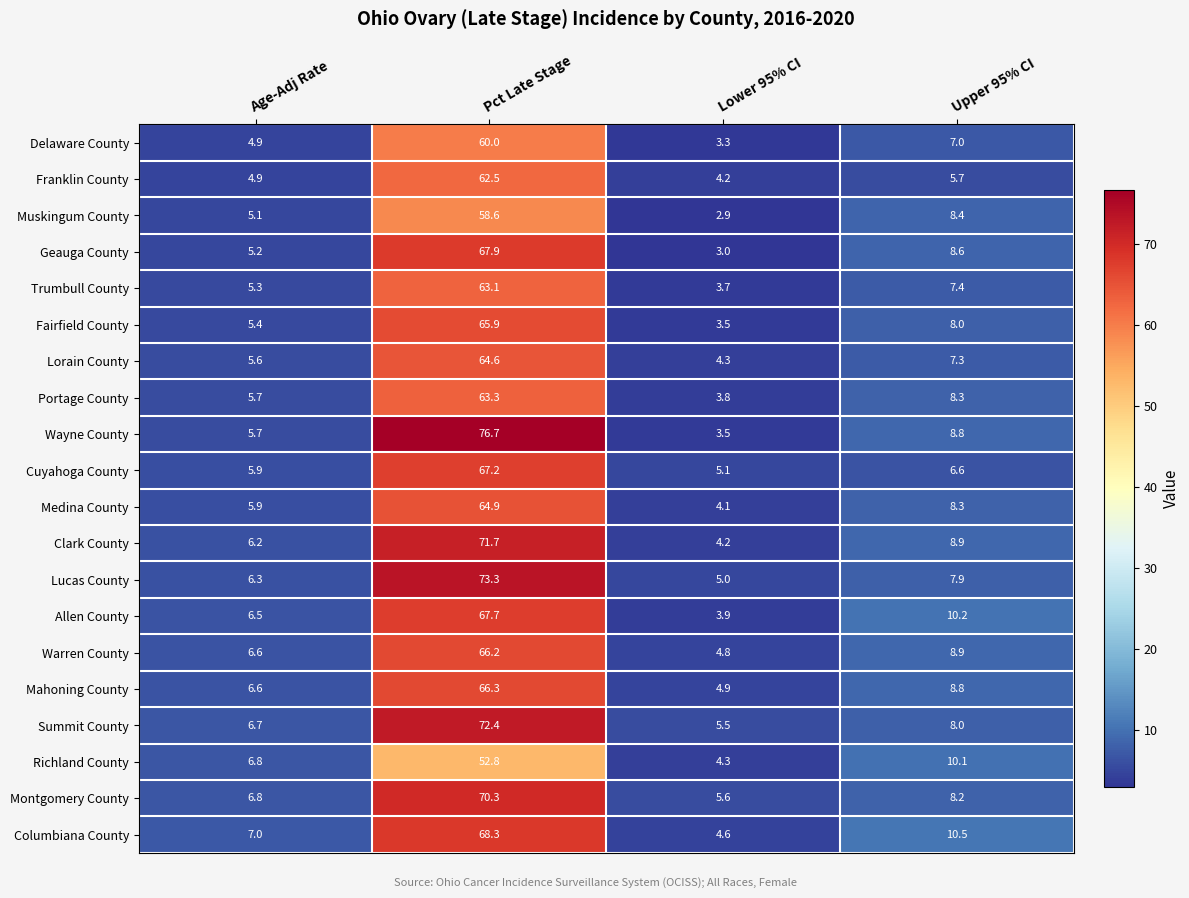

What is the total value across all series at Age-Adj Rate?

119.1